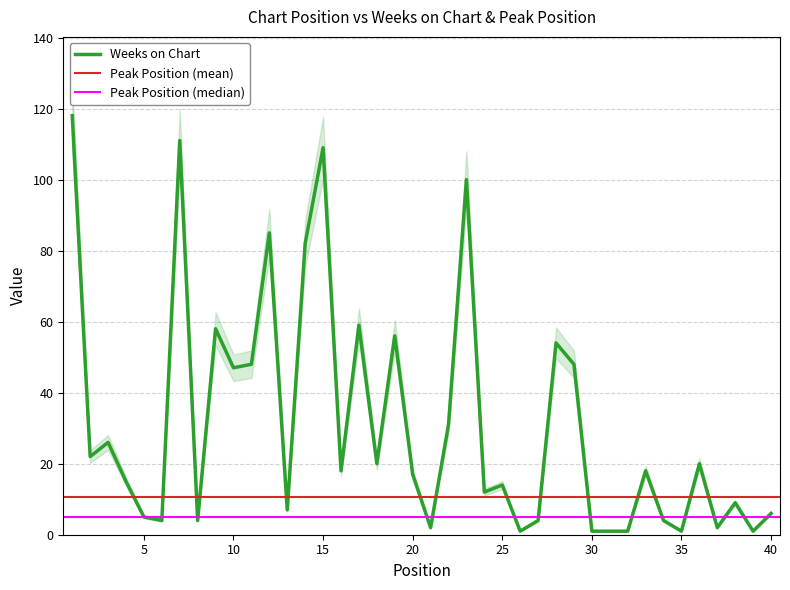

What is the greatest value displayed?

118